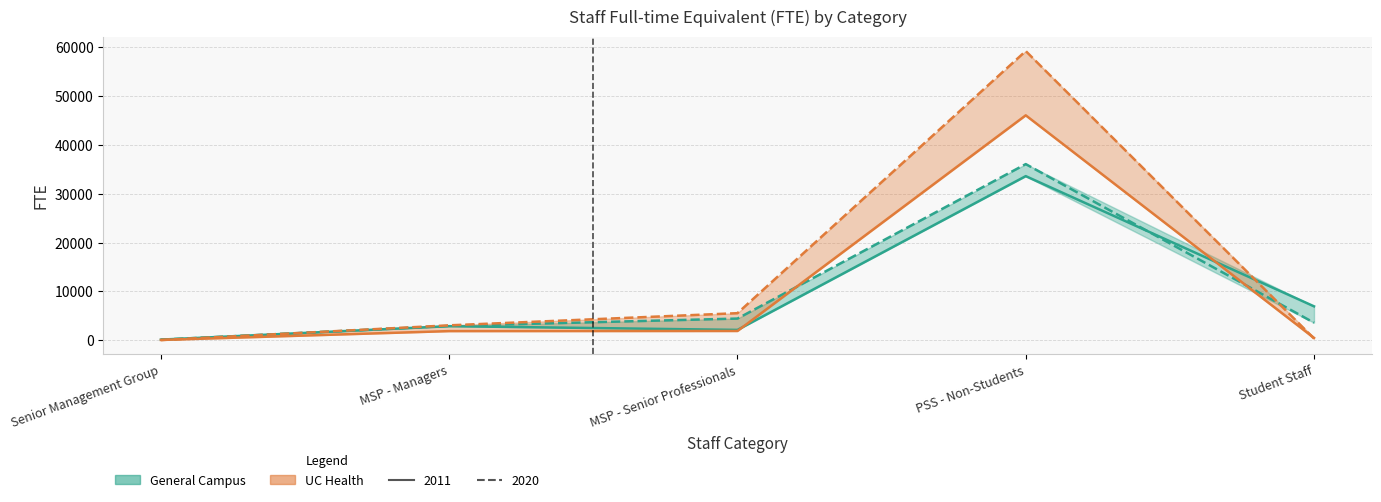

What is the difference between the UC Health 2011 values at PSS - Non-Students and Senior Management Group?

45961.5